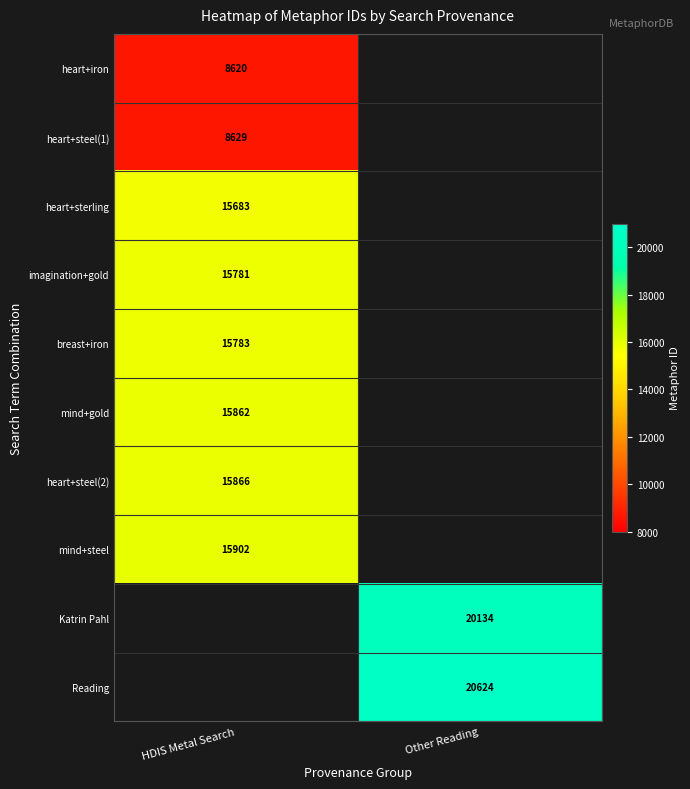

The value of heart+steel(2) at HDIS Metal Search is 9445. True or false?

False